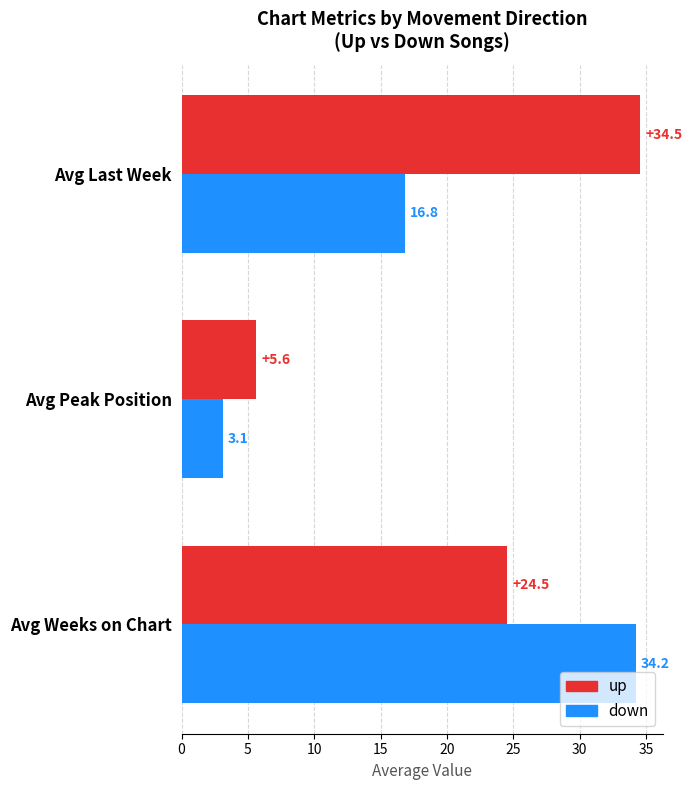

Between Avg Weeks on Chart and Avg Last Week, which series saw the biggest shift?

down